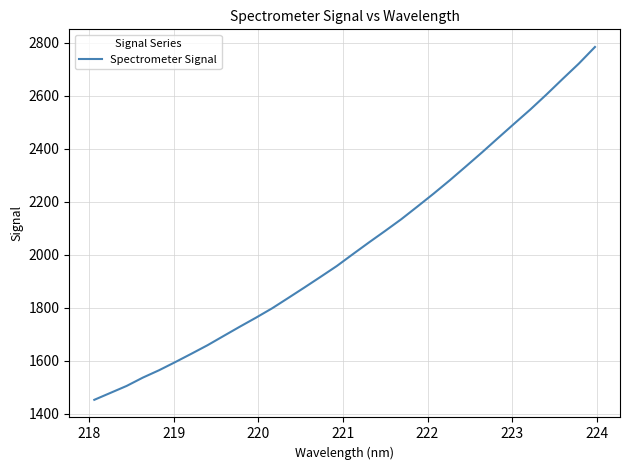

How many values exceed 2002?

16